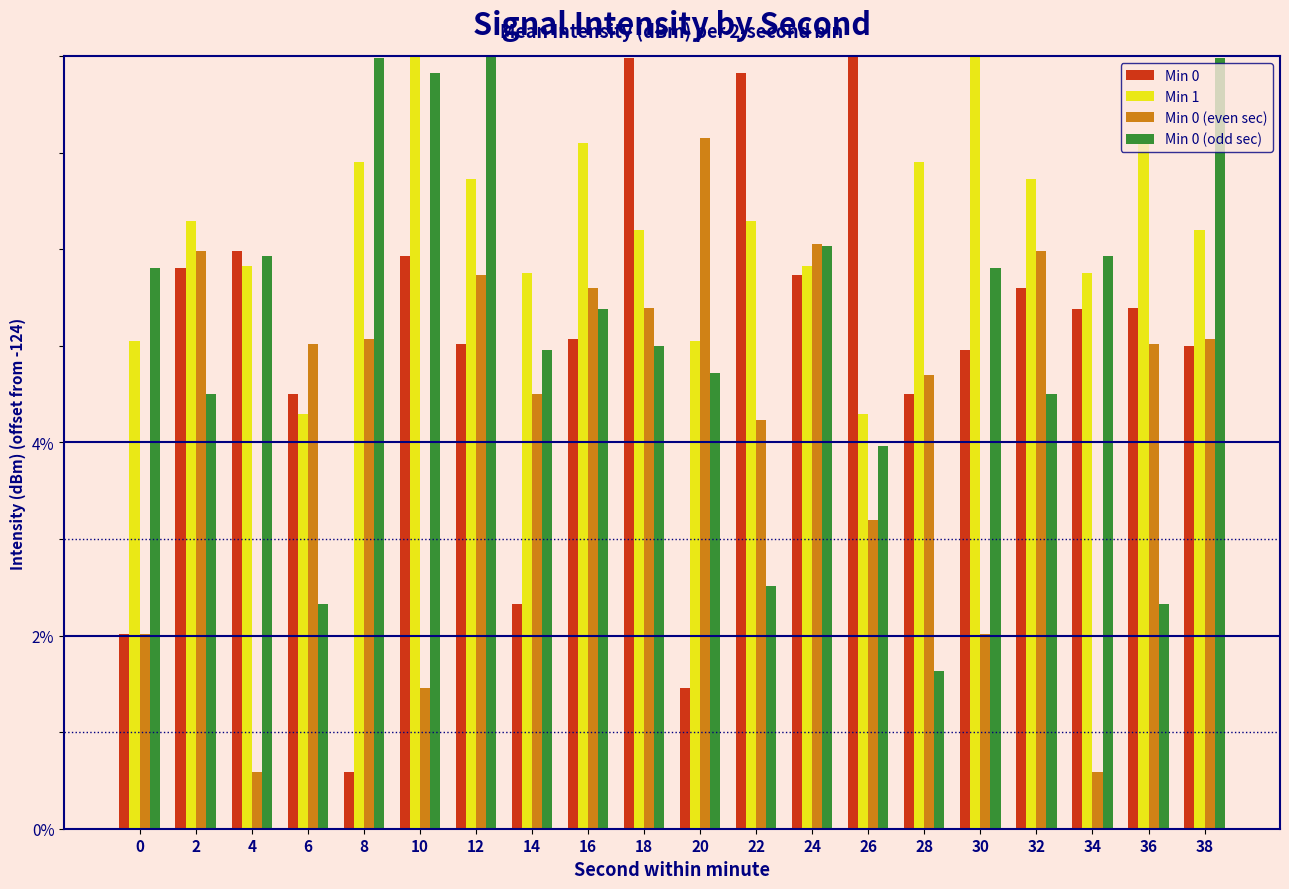

Reading left to right, list all the values displayed in this chart.

Min 0: 2.0	5.8	6.0	4.5	0.6	5.9	5.0	2.3	5.1	8.0	1.5	7.8	5.7	8.8	4.5	5.0	5.6	5.4	5.4	5.0
Min 1: 5.1	6.3	5.8	4.3	6.9	8.3	6.7	5.8	7.1	6.2	5.1	6.3	5.8	4.3	6.9	8.3	6.7	5.8	7.1	6.2
Min 0 (even sec): 2.0	6.0	0.6	5.0	5.1	1.5	5.7	4.5	5.6	5.4	7.2	4.2	6.1	3.2	4.7	2.0	6.0	0.6	5.0	5.1
Min 0 (odd sec): 5.8	4.5	5.9	2.3	8.0	7.8	8.8	5.0	5.4	5.0	4.7	2.5	6.0	4.0	1.6	5.8	4.5	5.9	2.3	8.0